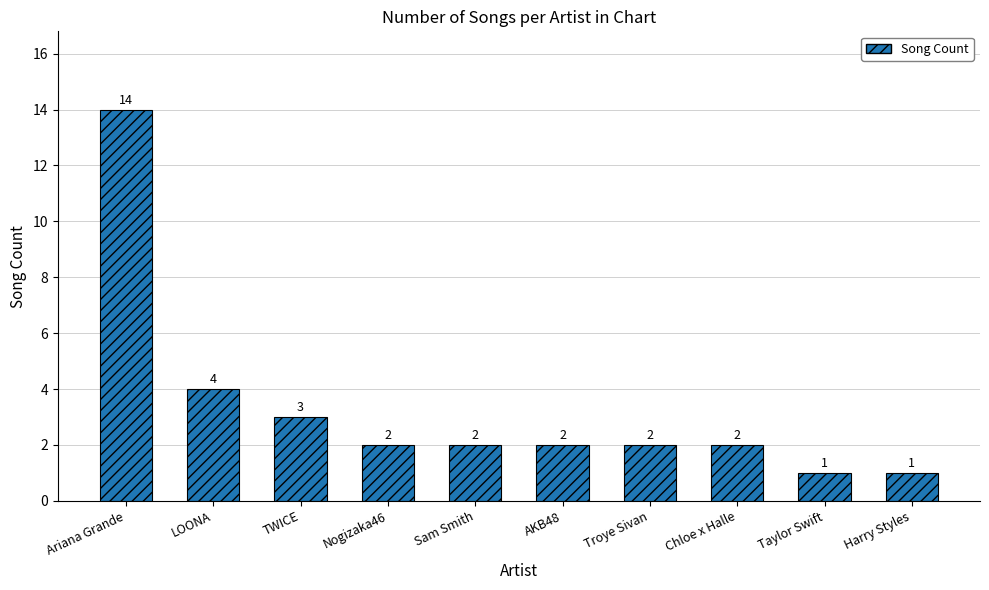

What is the minimum value shown in the chart?

1